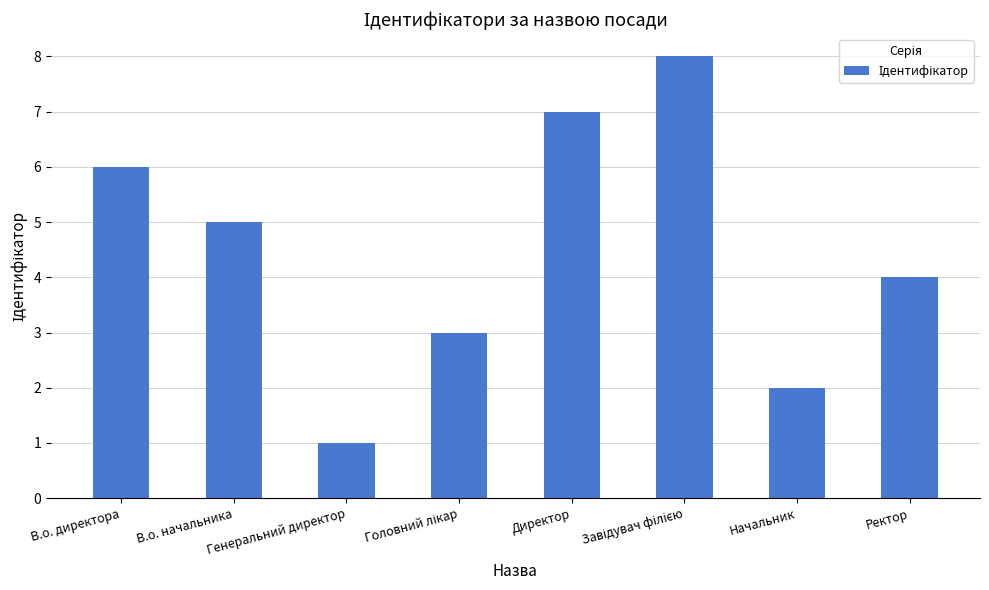

What is the greatest value displayed?

8